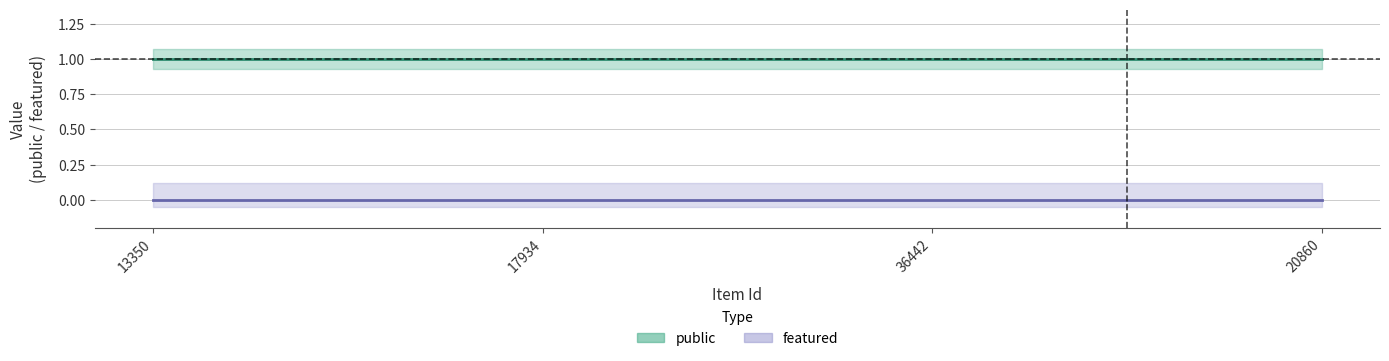

What is the label of the 4th point from the left?

20860